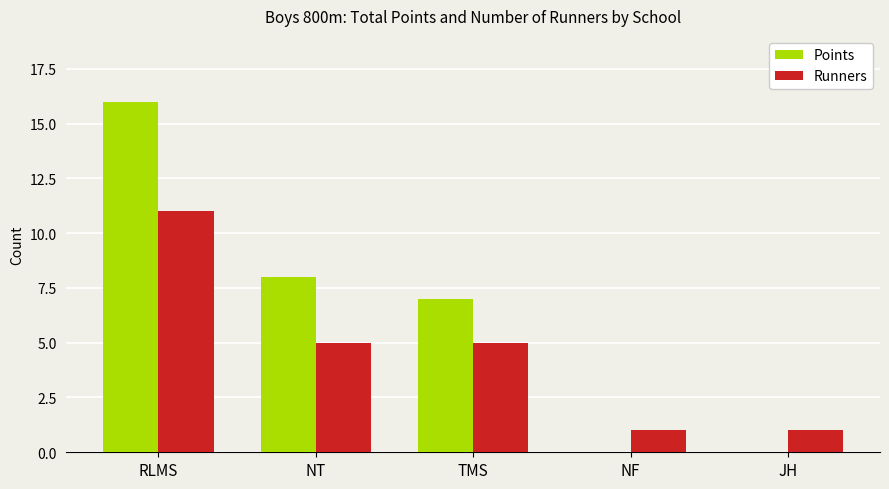

At which category does the chart reach its peak across all series?

RLMS